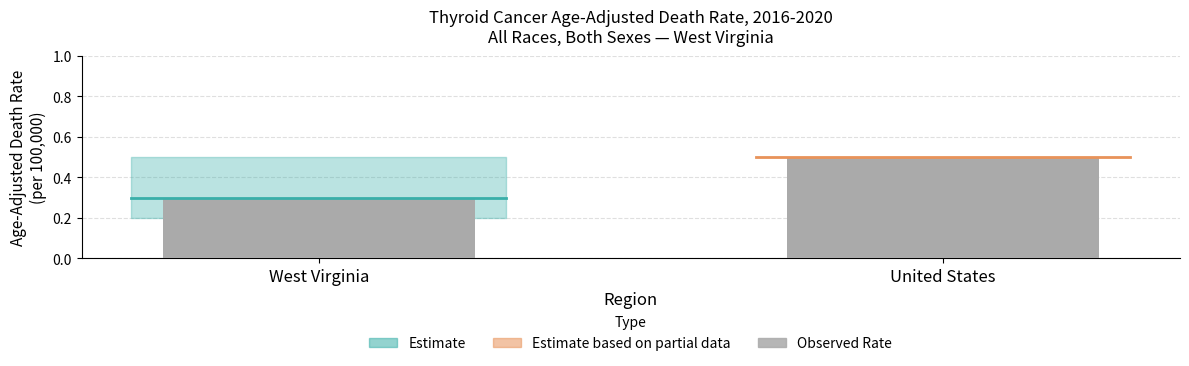

How many categories are shown in the chart?

2